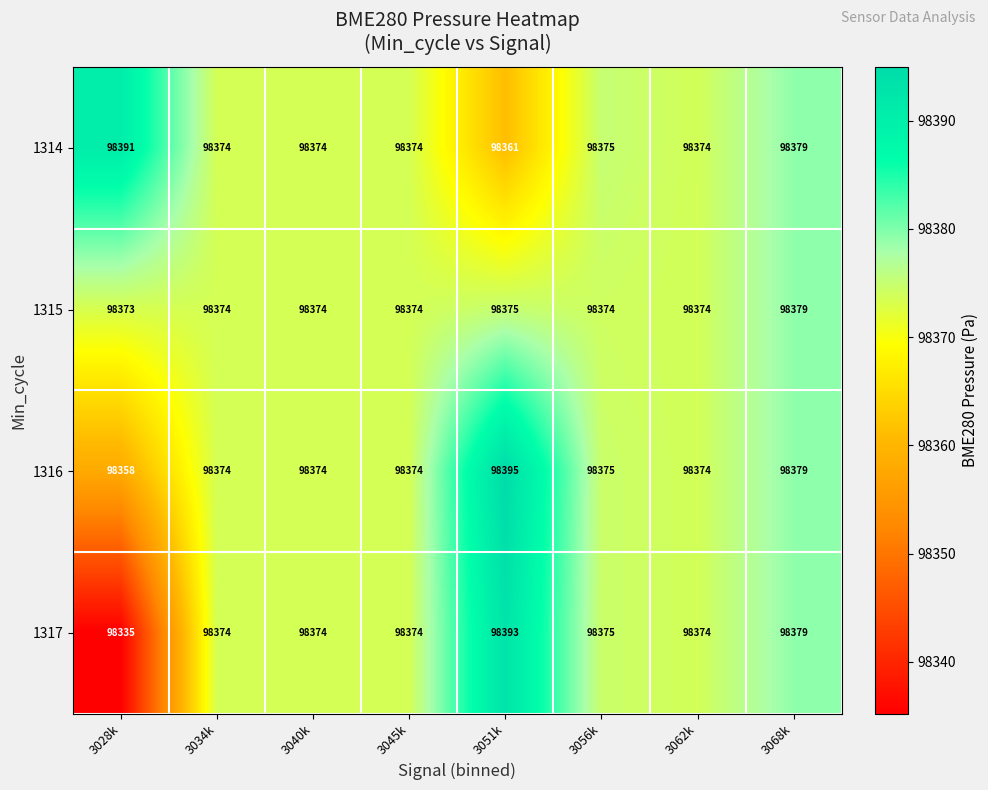

What is the lowest value of the 1317 series?

98335